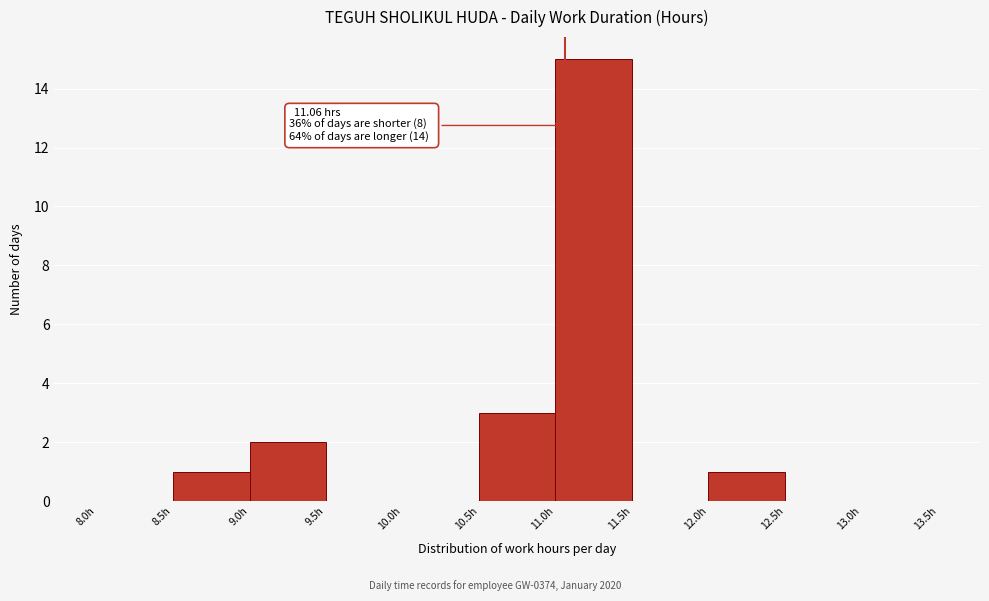

Which range on the x-axis has the tallest bar?

11.0 to 11.5